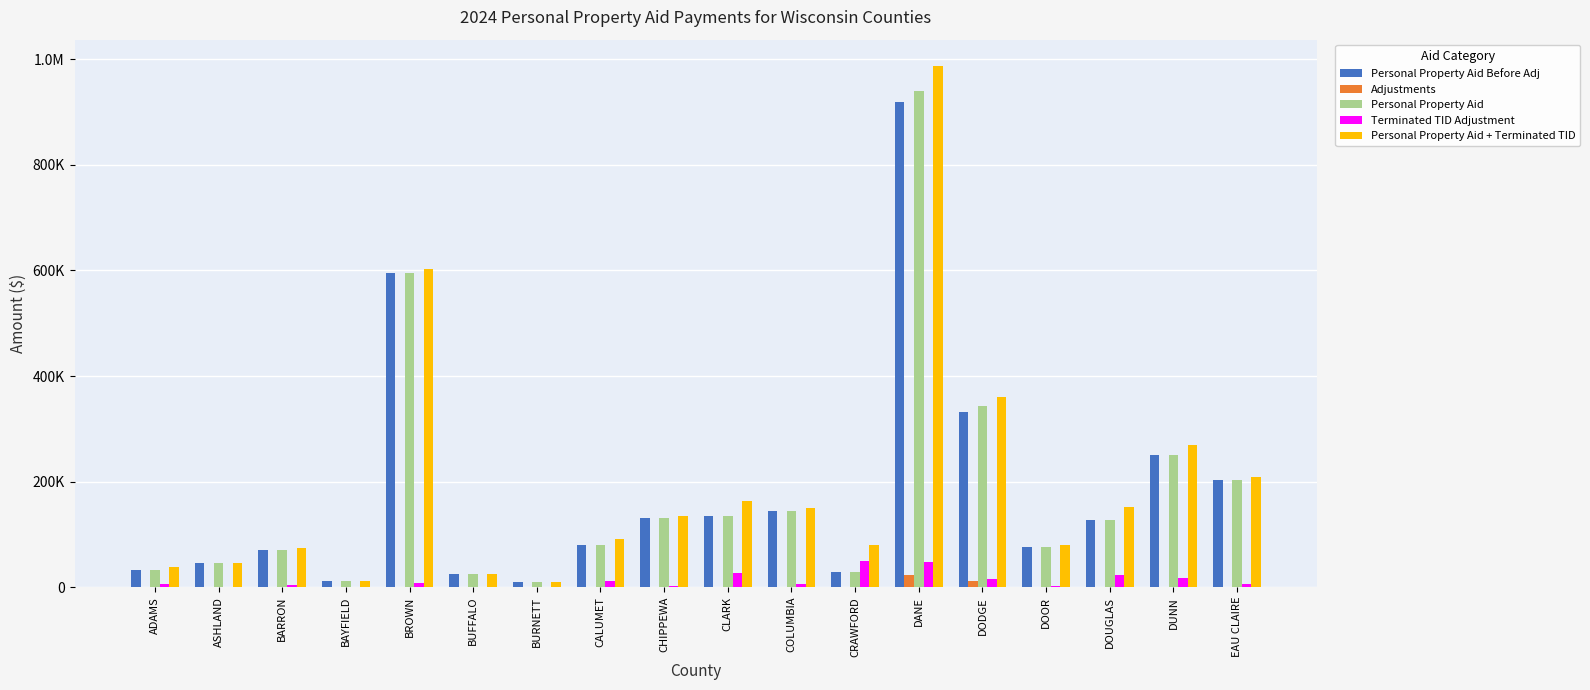

What are all the series names shown in the legend?

Personal Property Aid Before Adj, Adjustments, Personal Property Aid, Terminated TID Adjustment, Personal Property Aid + Terminated TID